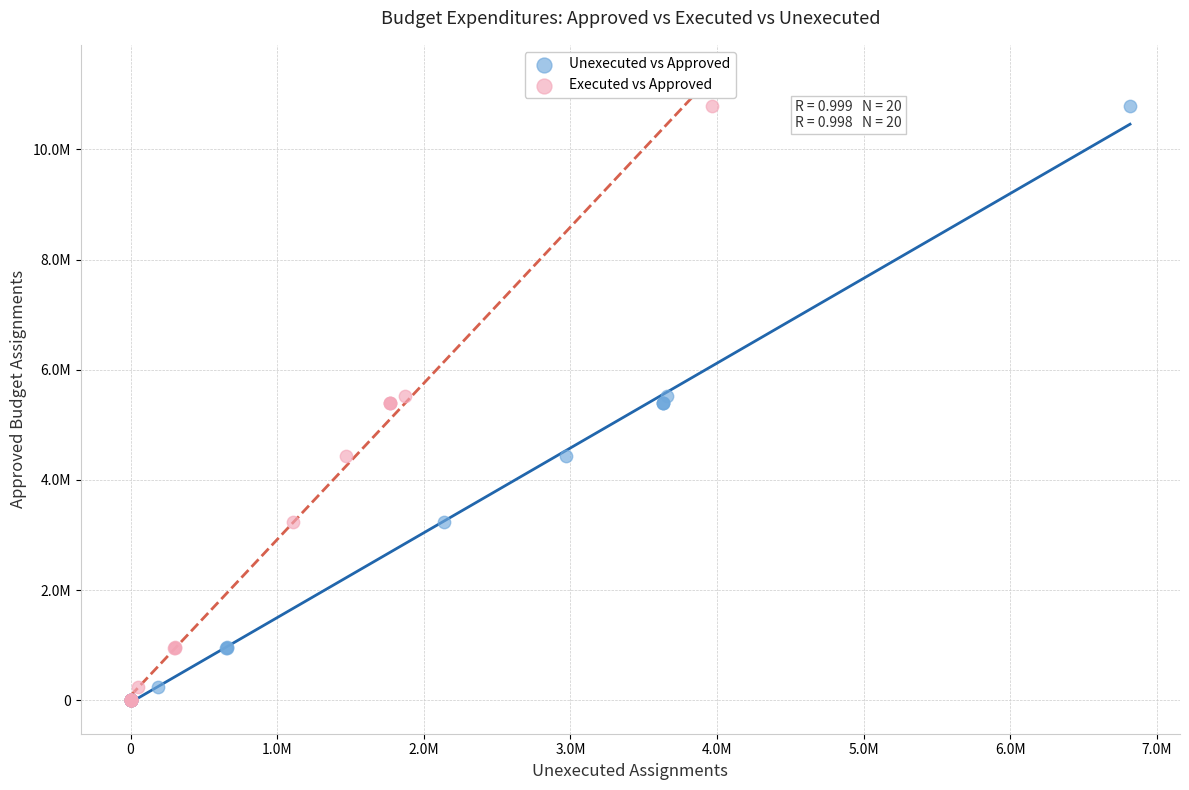

What are all the series names shown in the legend?

Unexecuted vs Approved, Executed vs Approved